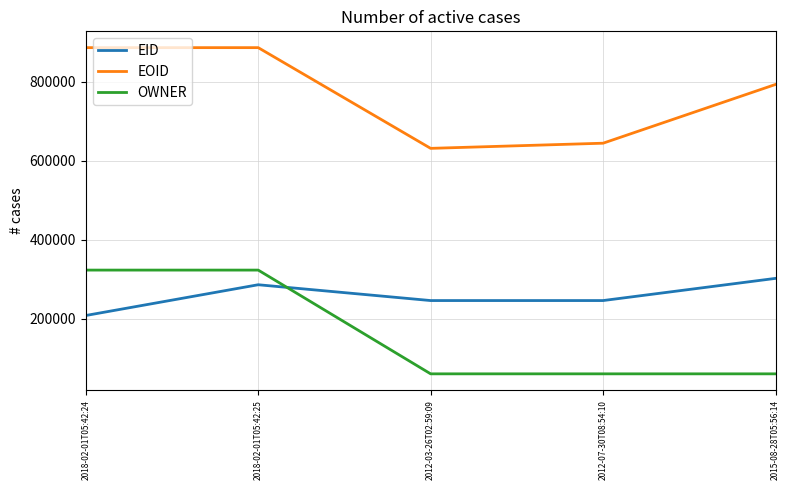

What is the total value across all series at 2012-03-26T02:59:09?

937414